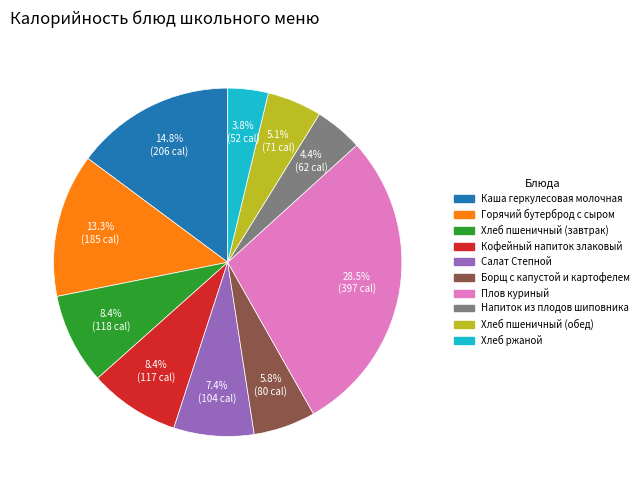

To the nearest percent, what is the difference between the Хлеб пшеничный (обед) and Салат Степной slice percentages?

2%